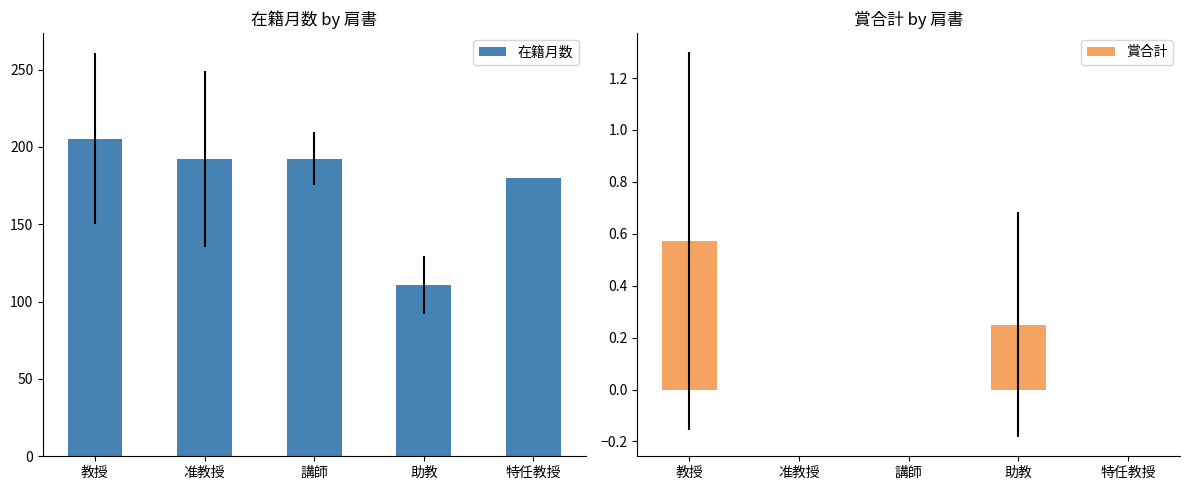

List the series in order of their peak value, lowest first.

賞合計, 在籍月数